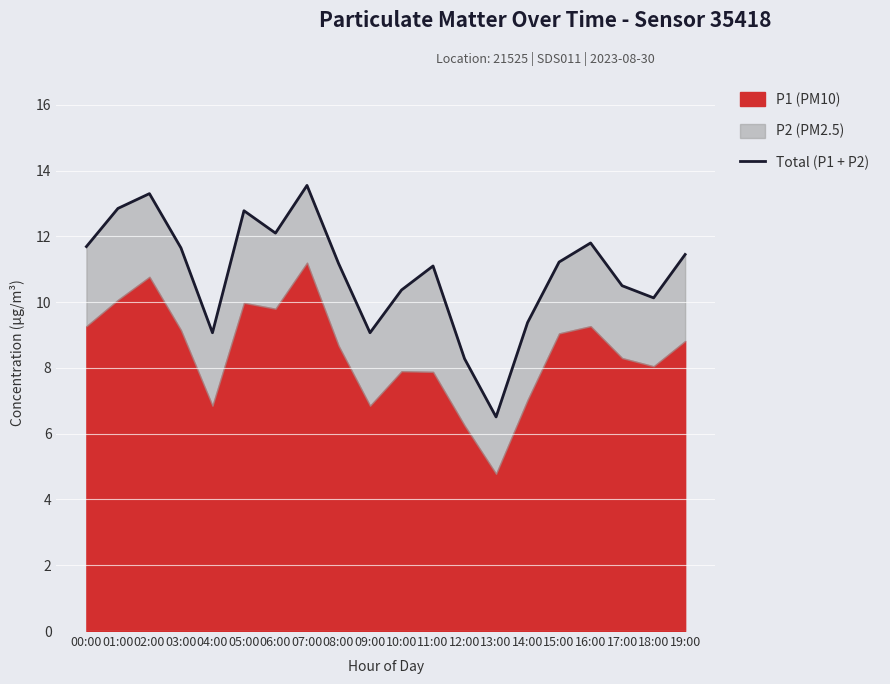

Reading right to left, transcribe all the data shown in this chart.

19:00=11.4	18:00=10.1	17:00=10.5	16:00=11.8	15:00=11.2	14:00=9.4	13:00=6.5	12:00=8.3	11:00=11.1	10:00=10.4	09:00=9.1	08:00=11.2	07:00=13.5	06:00=12.1	05:00=12.8	04:00=9.1	03:00=11.7	02:00=13.3	01:00=12.8	00:00=11.7